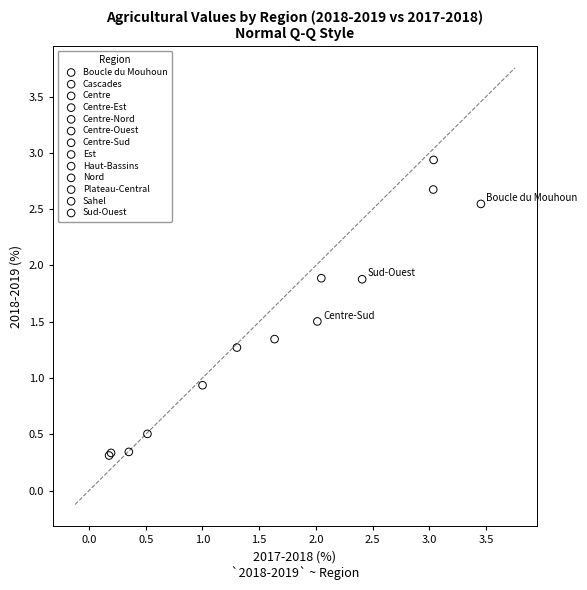

What are all the series names shown in the legend?

Boucle du Mouhoun, Cascades, Centre, Centre-Est, Centre-Nord, Centre-Ouest, Centre-Sud, Est, Haut-Bassins, Nord, Plateau-Central, Sahel, Sud-Ouest